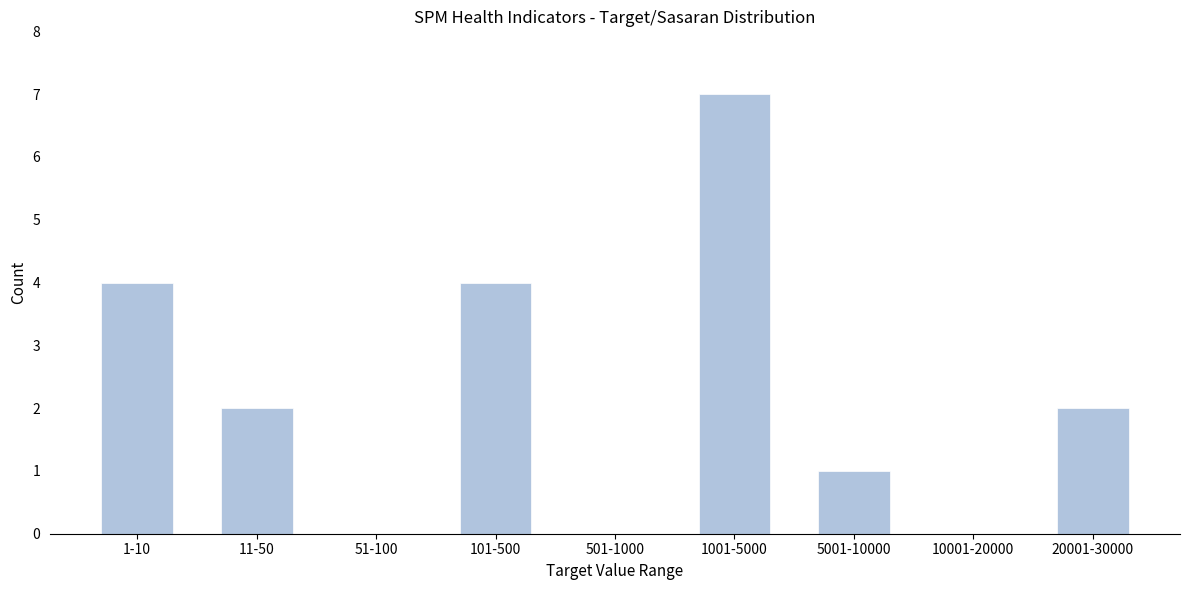

Reading left to right, transcribe all the data shown in this chart.

1-10=4	11-50=2	51-100=0	101-500=4	501-1000=0	1001-5000=7	5001-10000=1	10001-20000=0	20001-30000=2